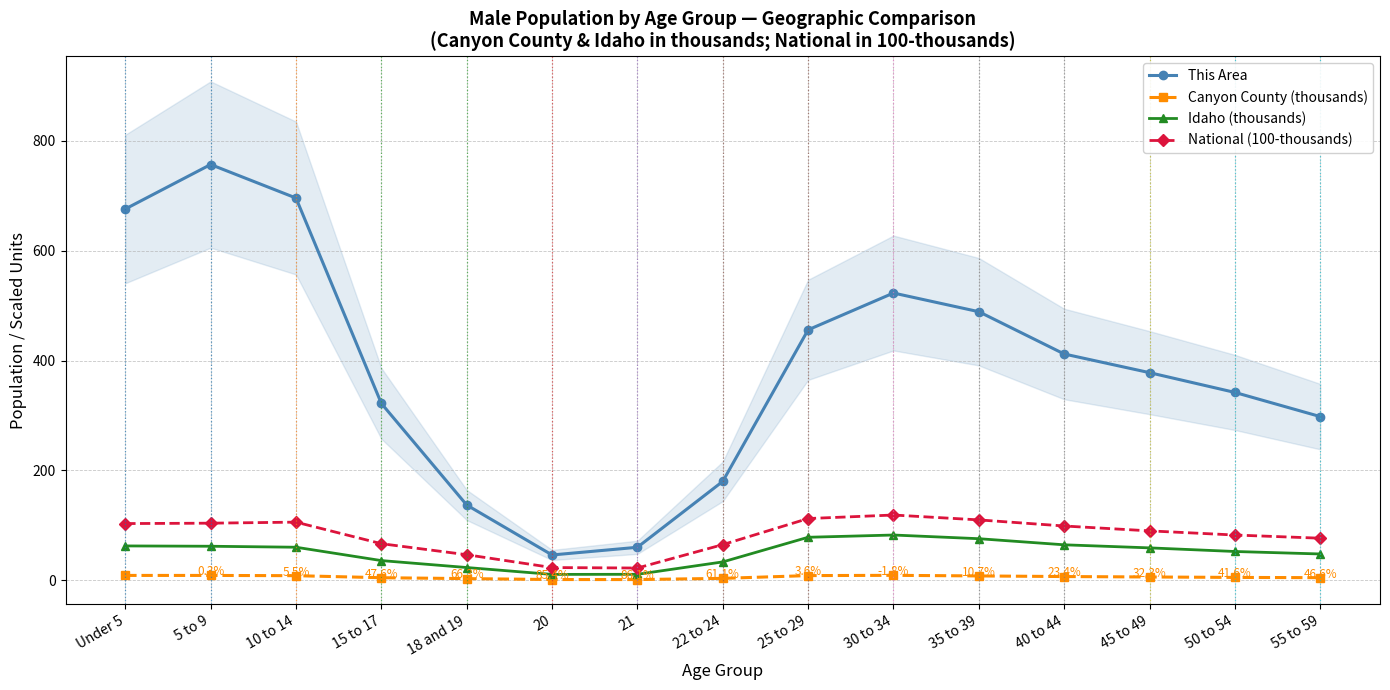

What is the sum of the Canyon County (thousands) values at 35 to 39 and 15 to 17?

12.4